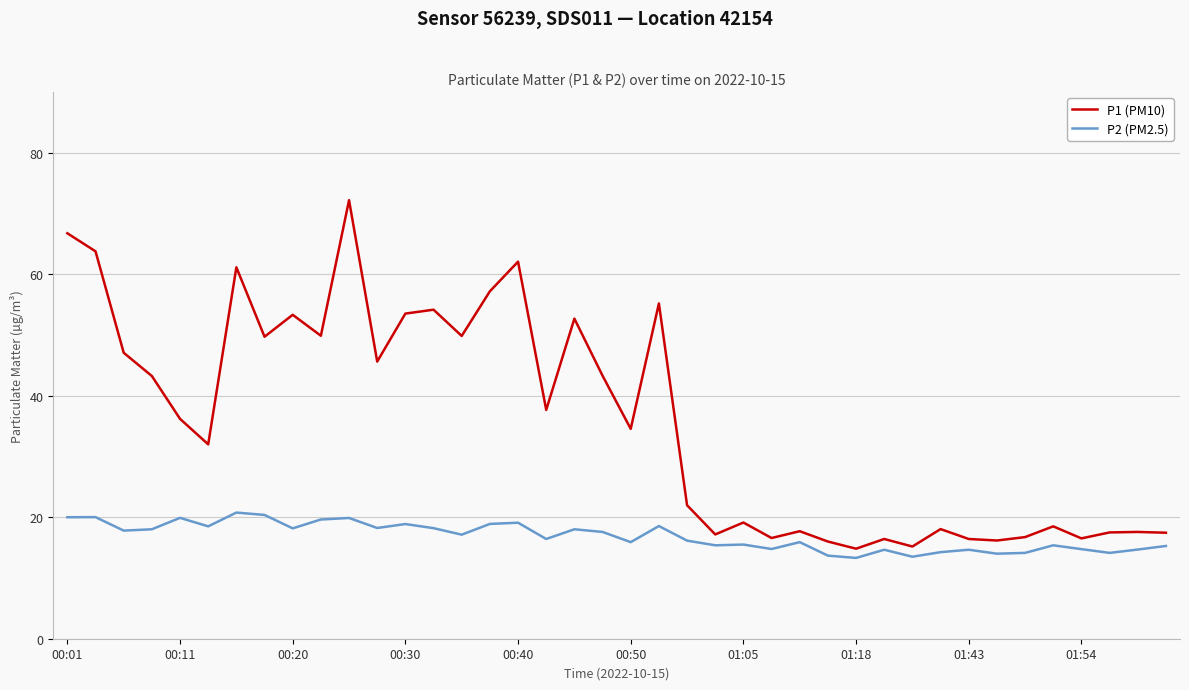

What is the maximum value for P2 (PM2.5)?

20.8